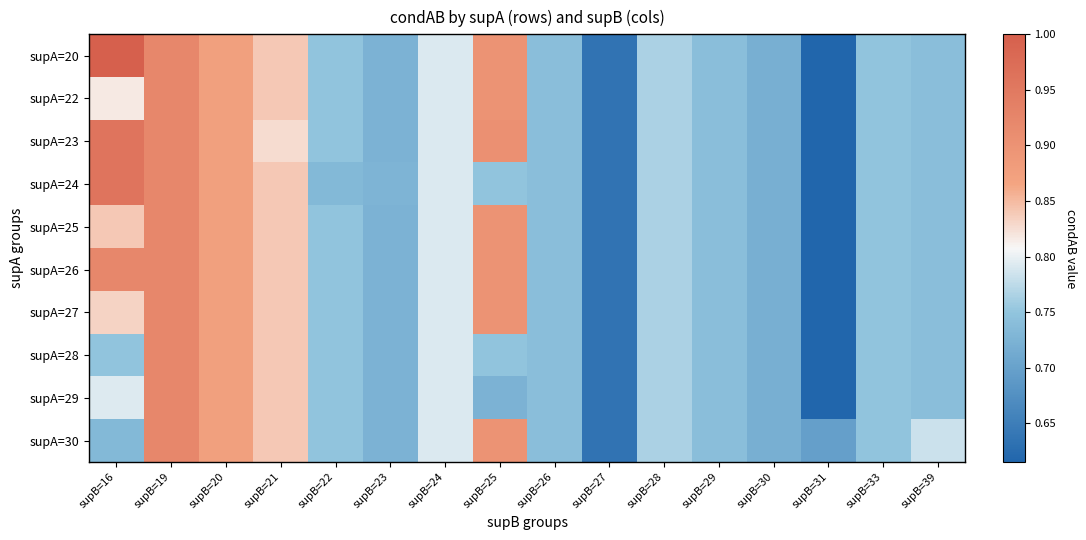

How many data points does each series have?

16